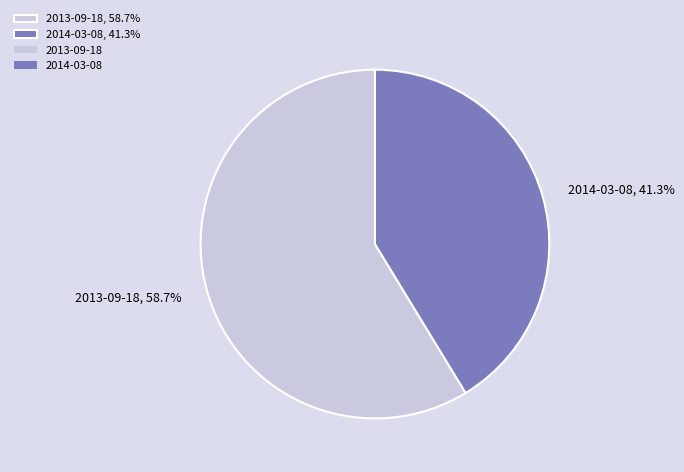

True or false: 2014-03-08 accounts for 34% of the total.

False